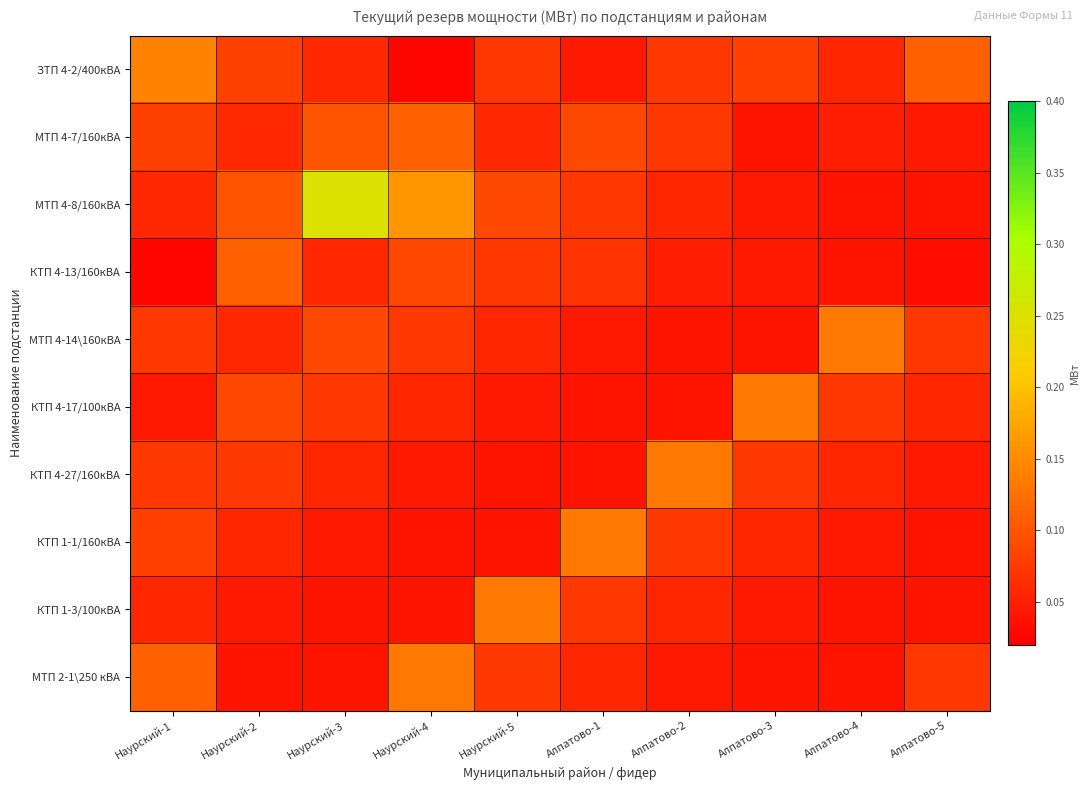

Which series has the widest spread of values?

МТП 4-8/160кВА